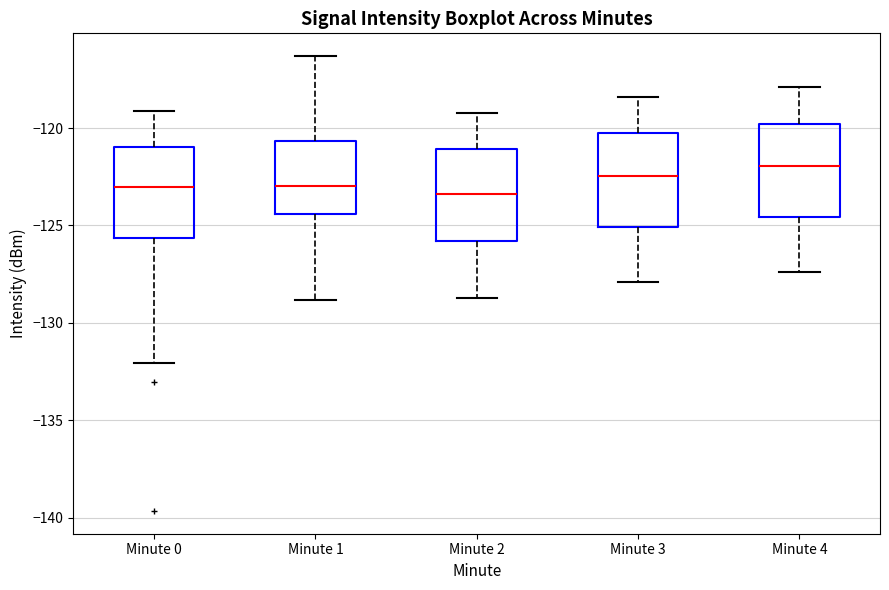

Where does the median line of the box for Minute 0 sit on the y-axis? The values are not printed on the chart, so give them approximately, as read against the axis.

-123.0